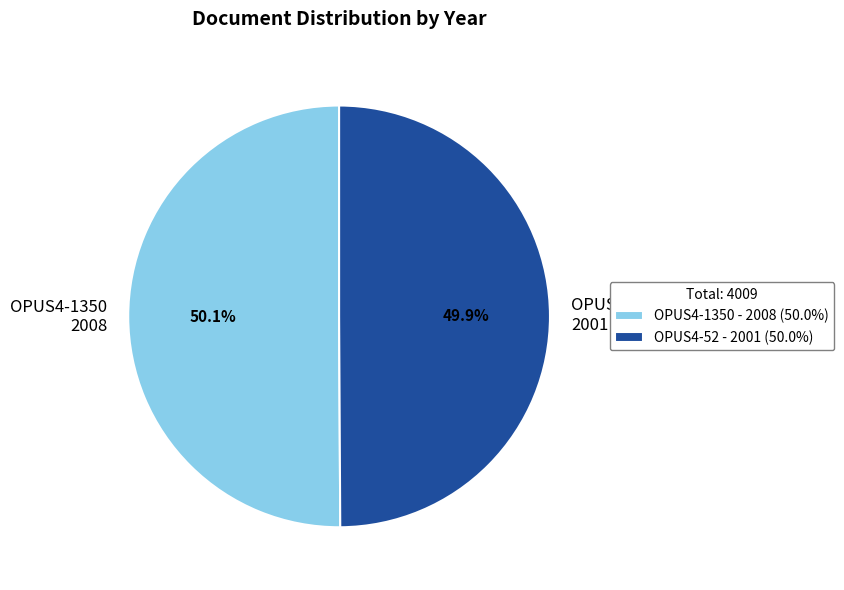

The OPUS4-52 slice represents 50% of the pie. True or false?

True